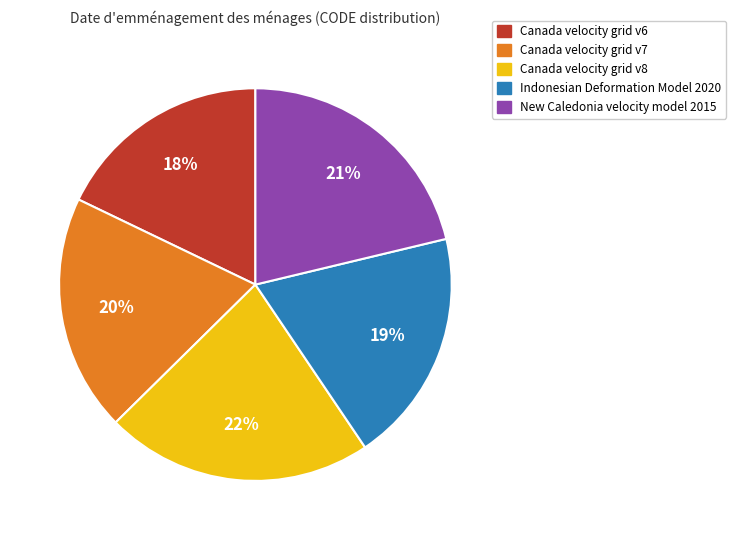

To the nearest percent, what is the average slice percentage?

20%